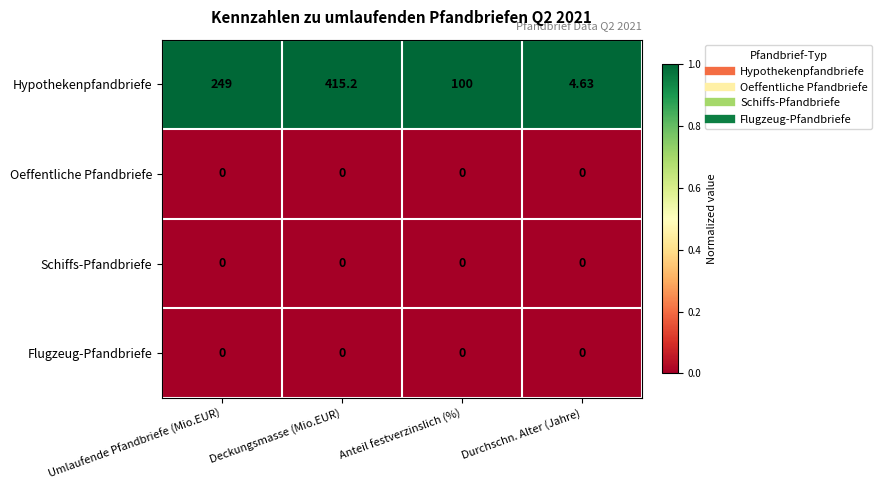

How many distinct data groups are displayed?

4